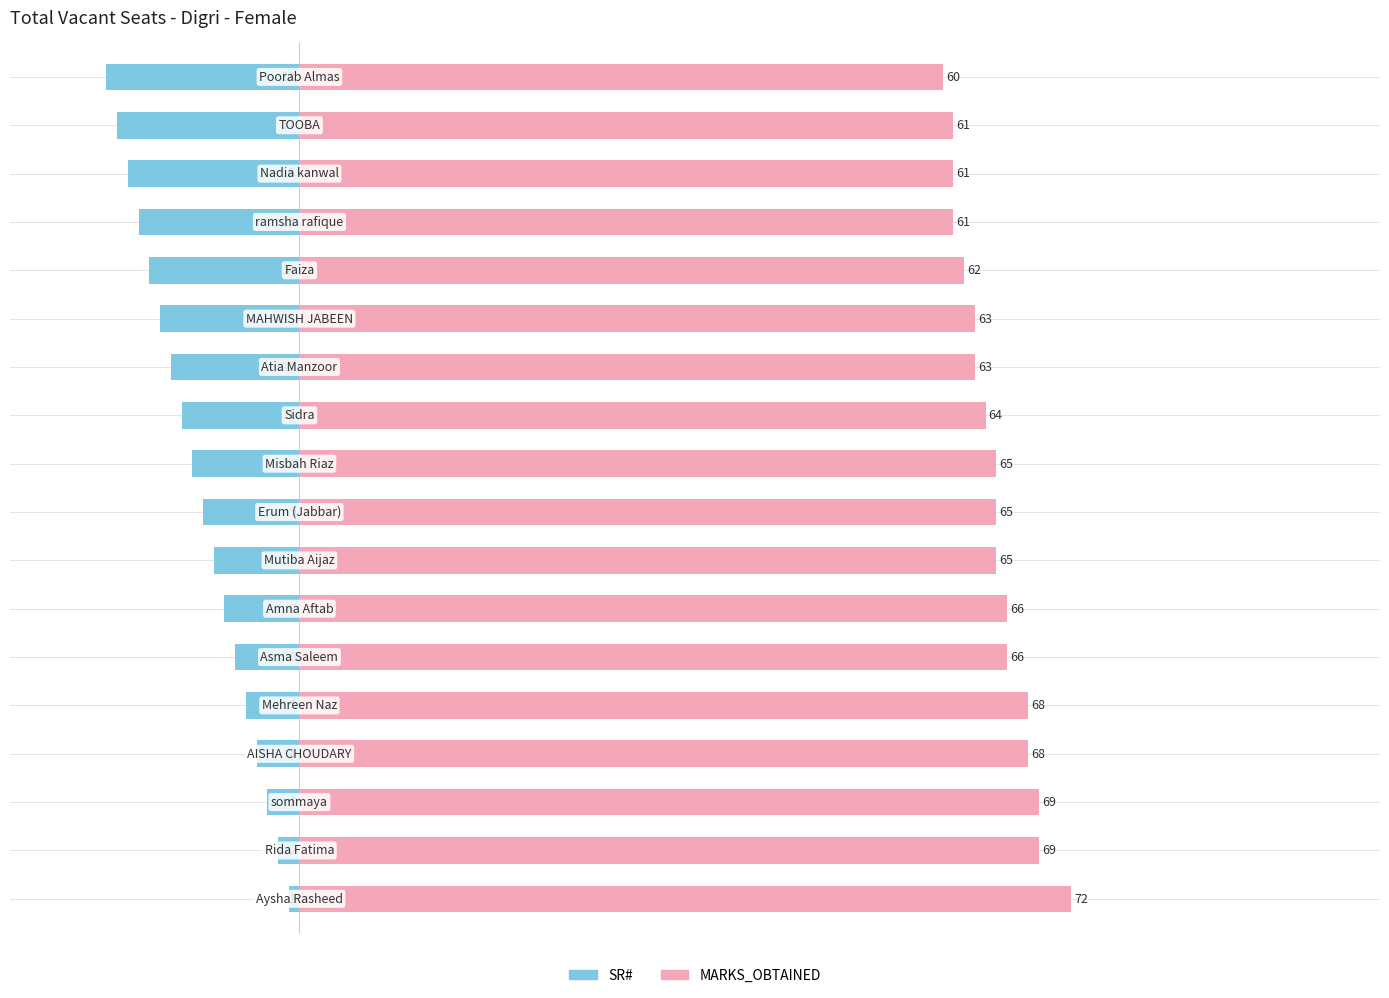

What is the difference between the SR# values at 3 and 14?

11